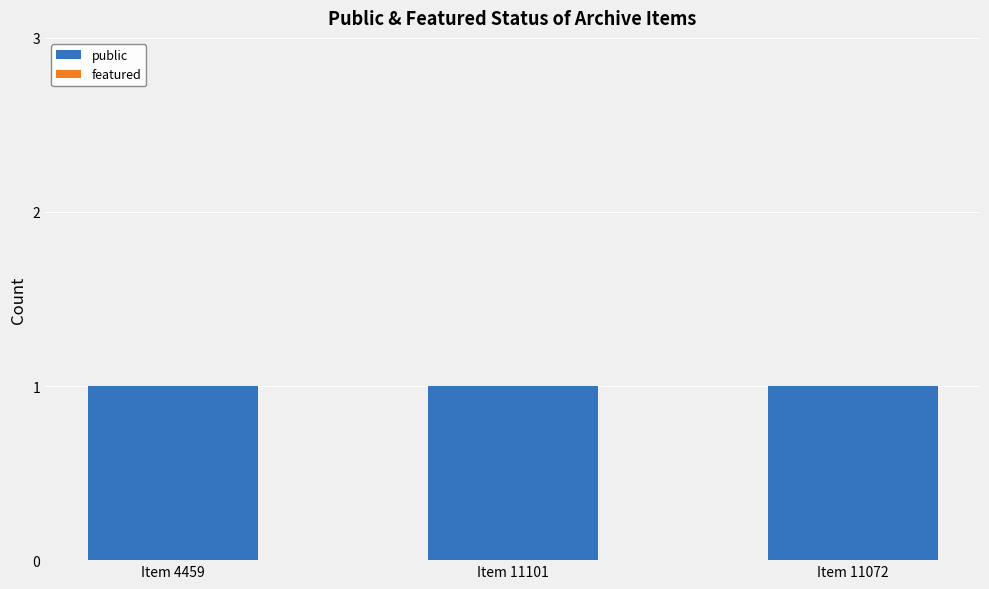

List the series in order of their overall mean, lowest first.

featured, public